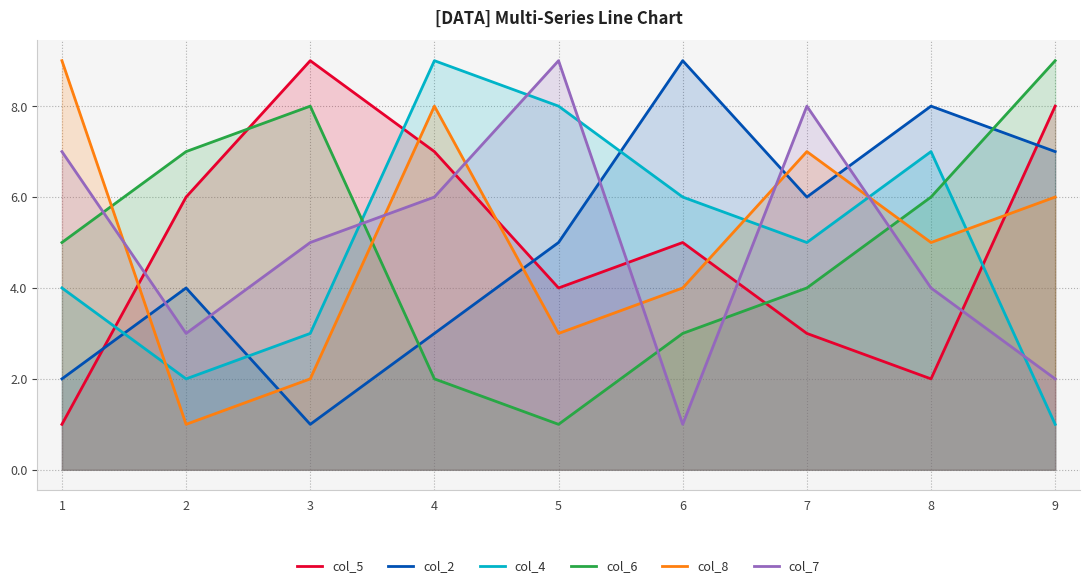

What is the approximate value of col_6 at 7?

4